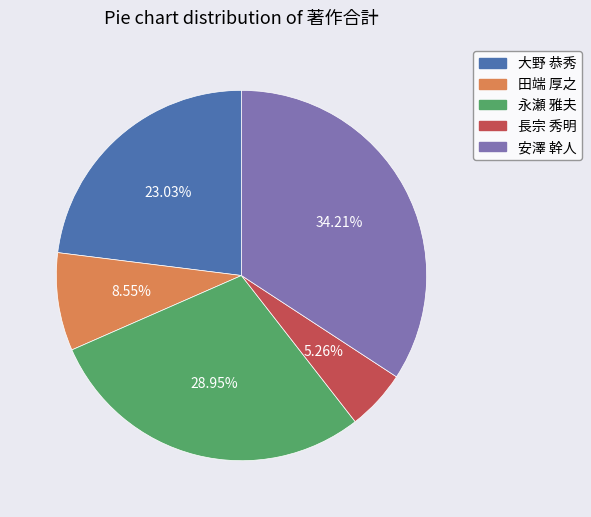

Is 田端 厚之 the majority of the pie?

No